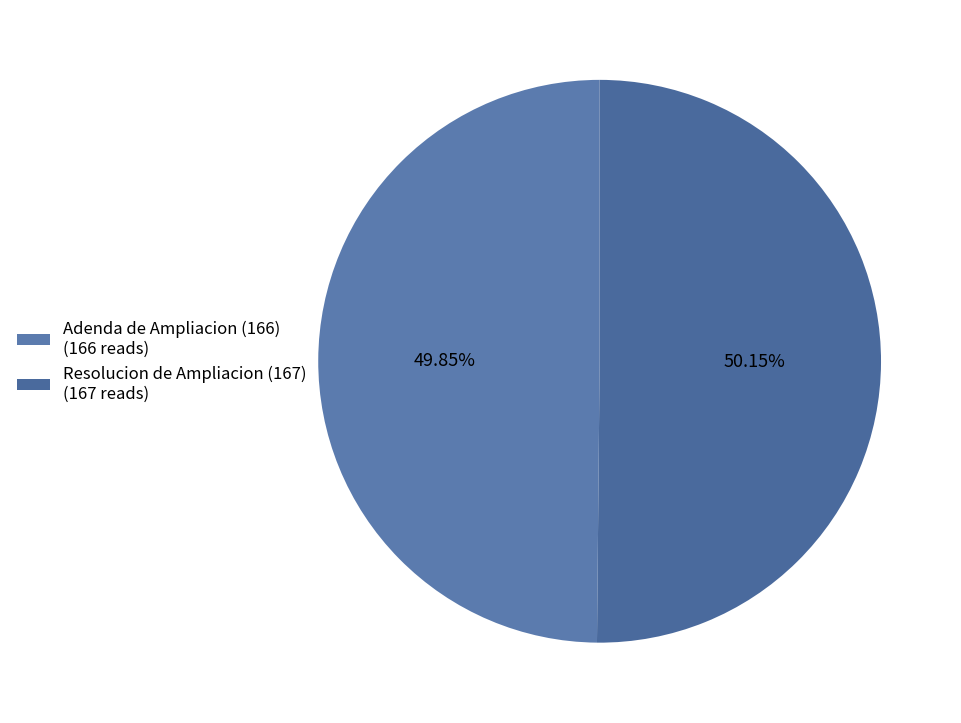

Rank the categories by value from highest to lowest.

Resolucion de Ampliacion (167), Adenda de Ampliacion (166)